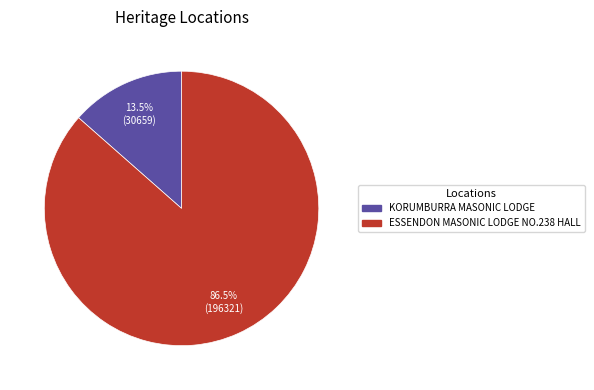

How many slices are in this pie chart?

2